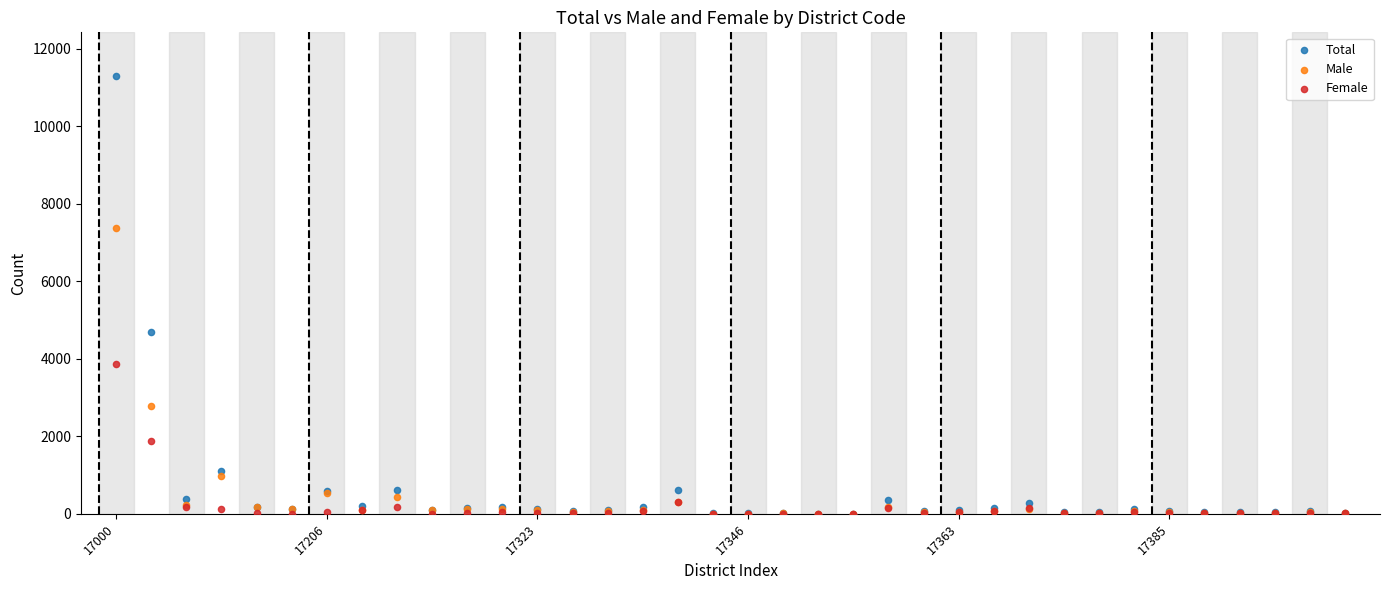

What are all the series names shown in the legend?

Total, Male, Female